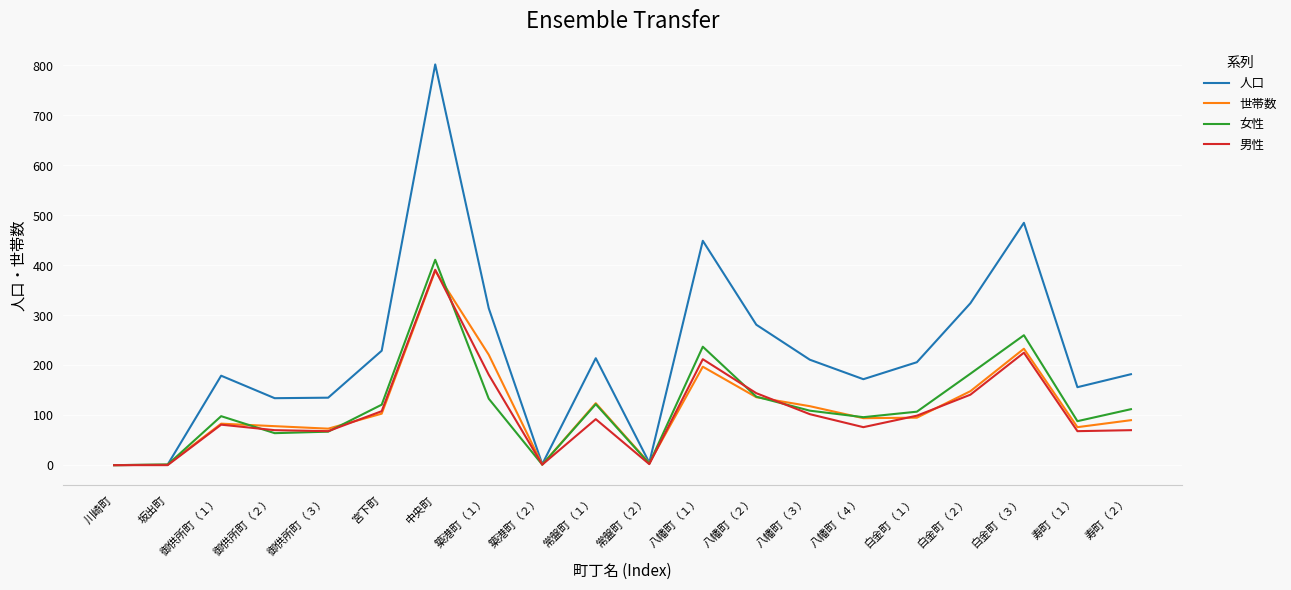

What is the difference between the 女性 values at 寿町（２） and 八幡町（１）?

125